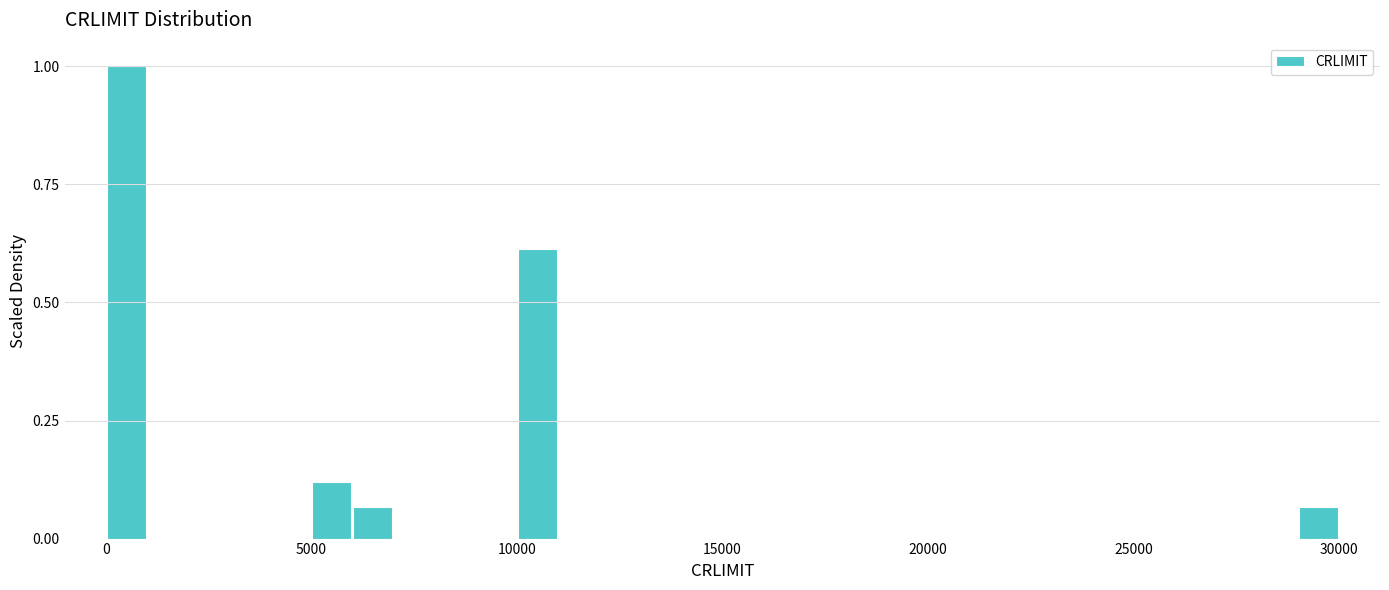

Around what value on the x-axis is the tallest bar? Give the approximate position of its centre, as read against the axis.

500